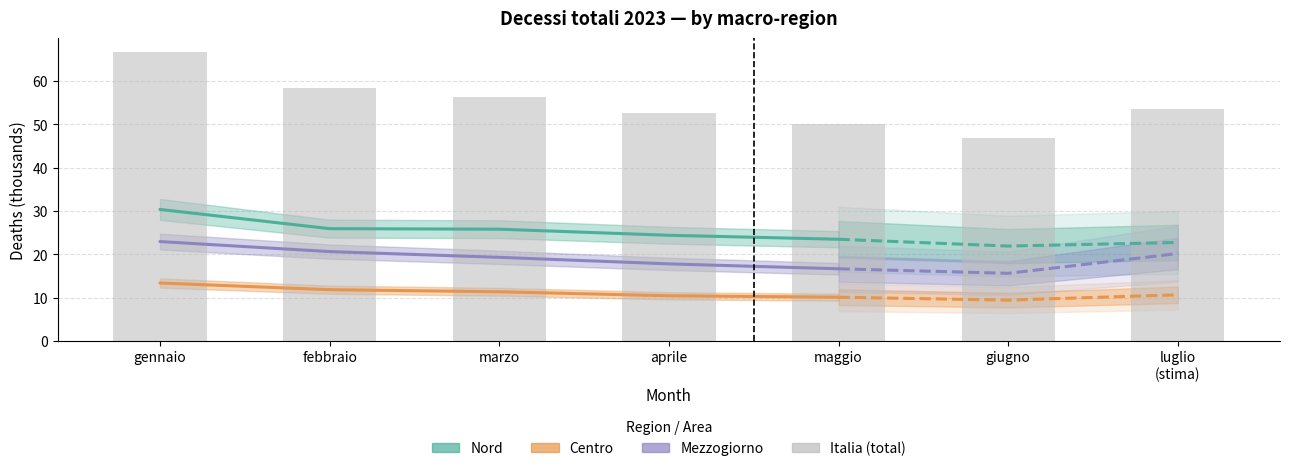

Reading left to right, what are all the values shown in this chart?

gennaio=66.6	febbraio=58.3	marzo=56.4	aprile=52.5	maggio=50.2	giugno=46.9	luglio
(stima)=53.5